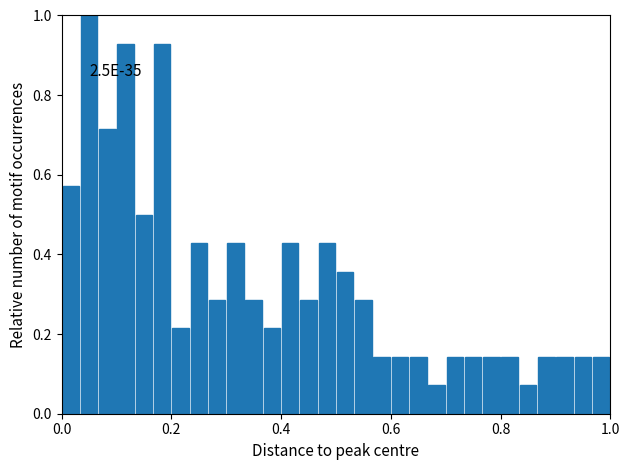

Read against the x-axis, roughly where is the centre of the tallest bar?

0.06